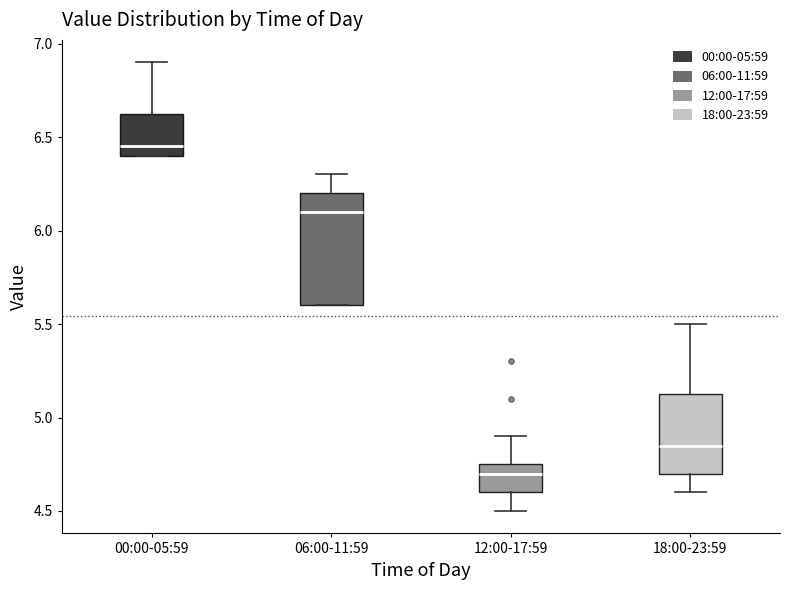

Reading left to right, transcribe this box plot: for each box, give where its median line is, the range the box spans, and where its two whiskers end, as read against the y-axis. The values are not printed on the chart, so give them approximately, as read against the axis.

00:00-05:59: median 6.45, box 6.40 to 6.65, whiskers 6.40 to 6.90
06:00-11:59: median 6.10, box 5.60 to 6.20, whiskers 5.60 to 6.30
12:00-17:59: median 4.70, box 4.60 to 4.75, whiskers 4.50 to 4.90
18:00-23:59: median 4.85, box 4.70 to 5.15, whiskers 4.60 to 5.50